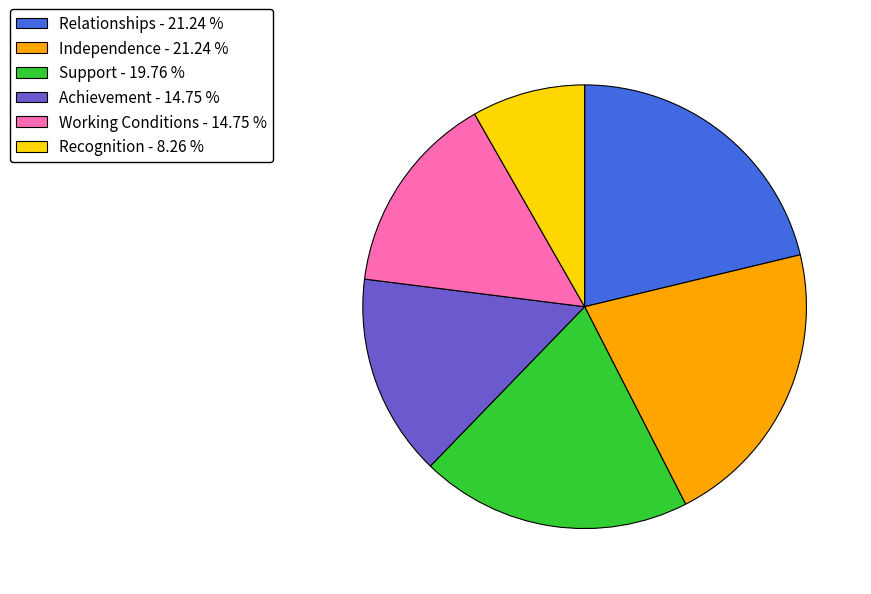

What is the ratio of the value at Support - 19.76 % to the value at Recognition - 8.26 %?

2.4